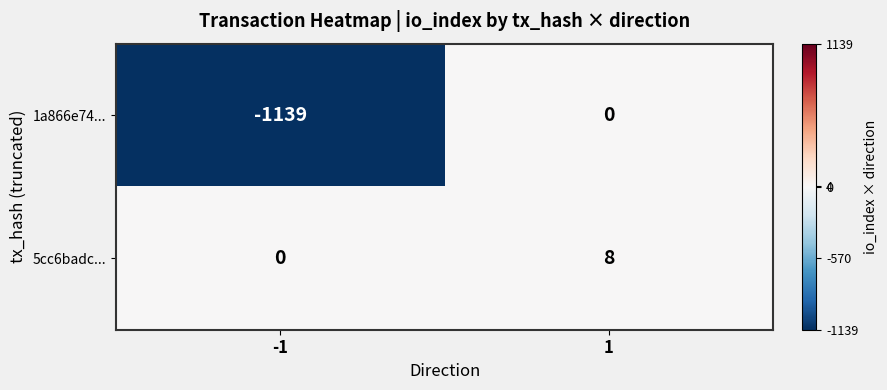

The 5cc6badc... series shows 0 at -1. True or false?

True